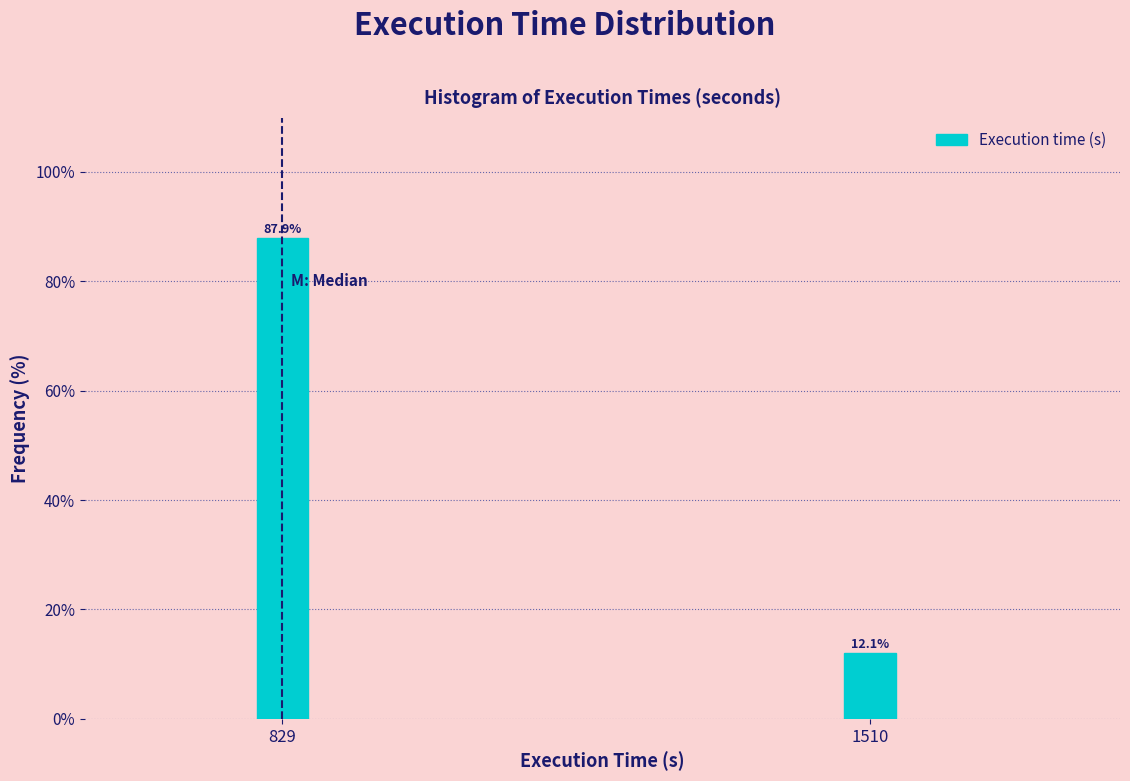

Reading left to right, list all the values displayed in this chart.

829=87.9	1510=12.1